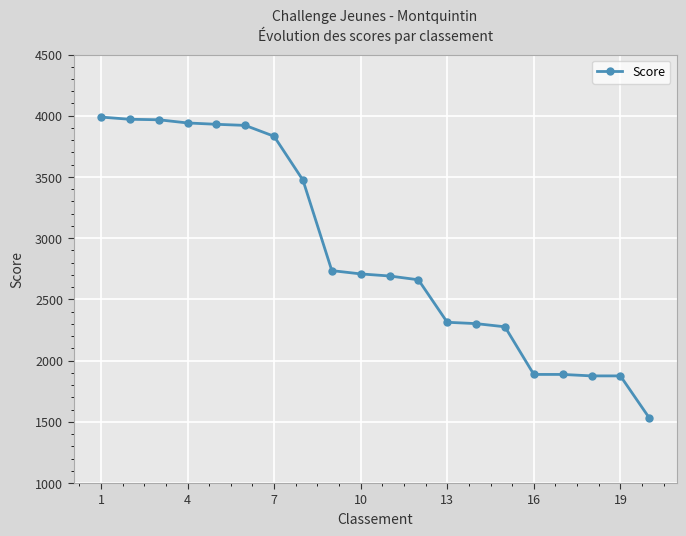

Is this an area chart (filled region under the line)?

No